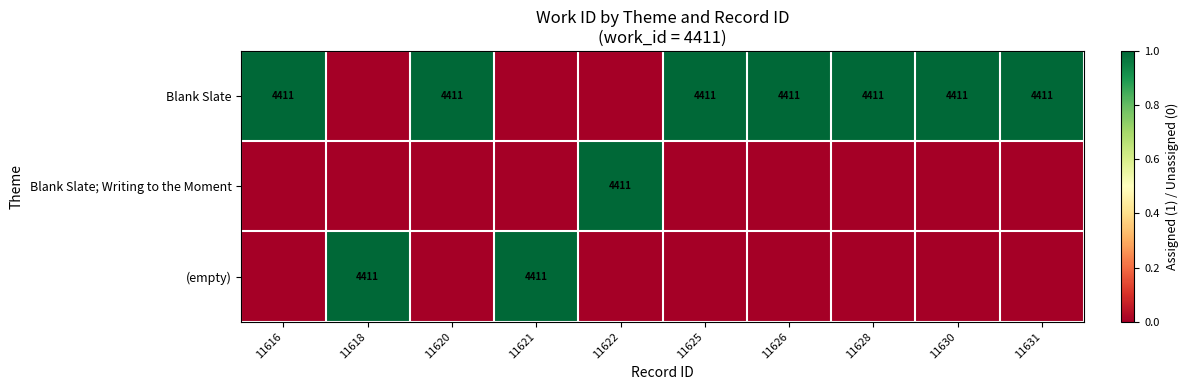

Is it true that Blank Slate equals 2708 at 11630?

False